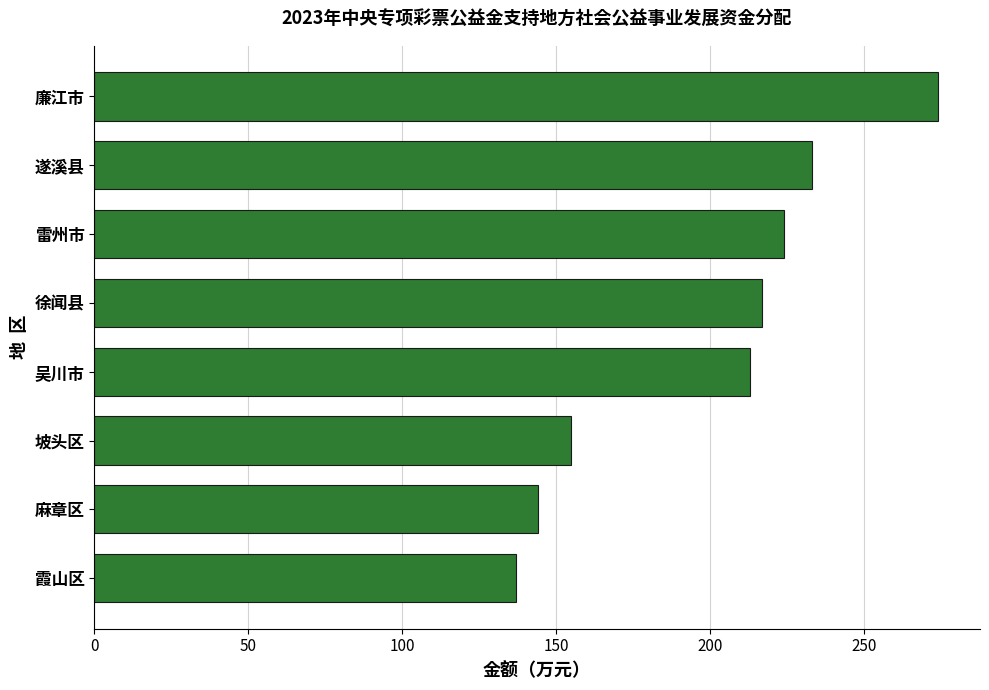

Approximately how many times larger is the value at 遂溪县 compared to 徐闻县?

1.1